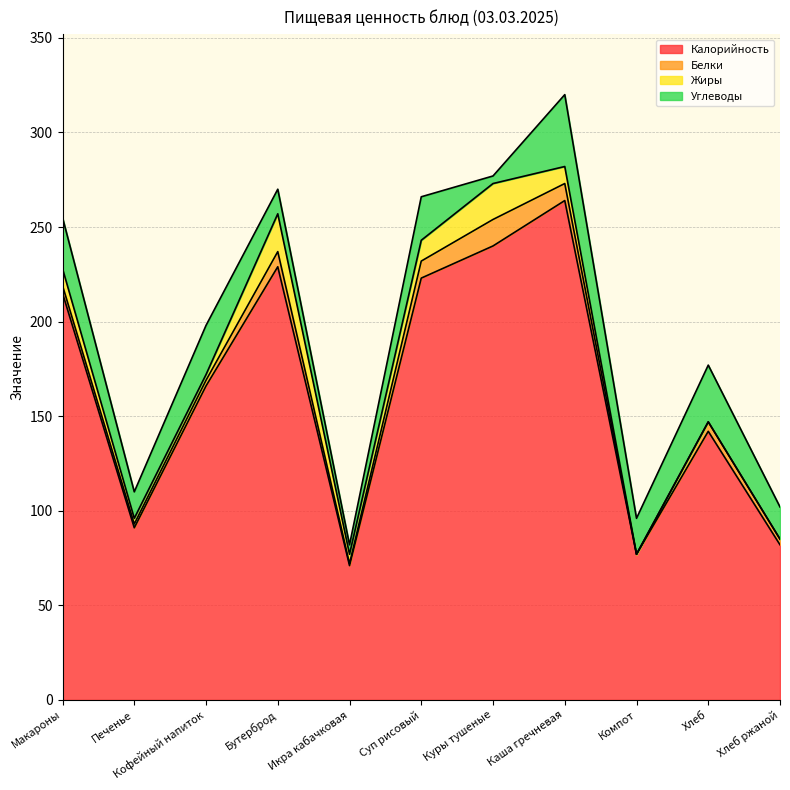

Between which two adjacent categories do Белки and Углеводы first intersect?

Суп рисовый and Куры тушеные